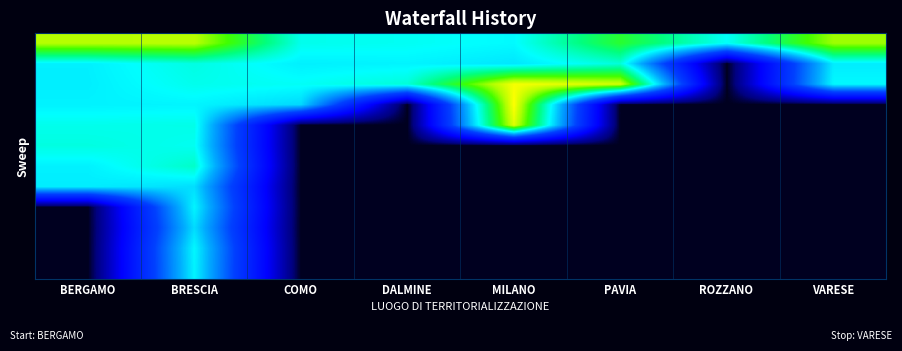

What is the greatest value displayed?

16.9